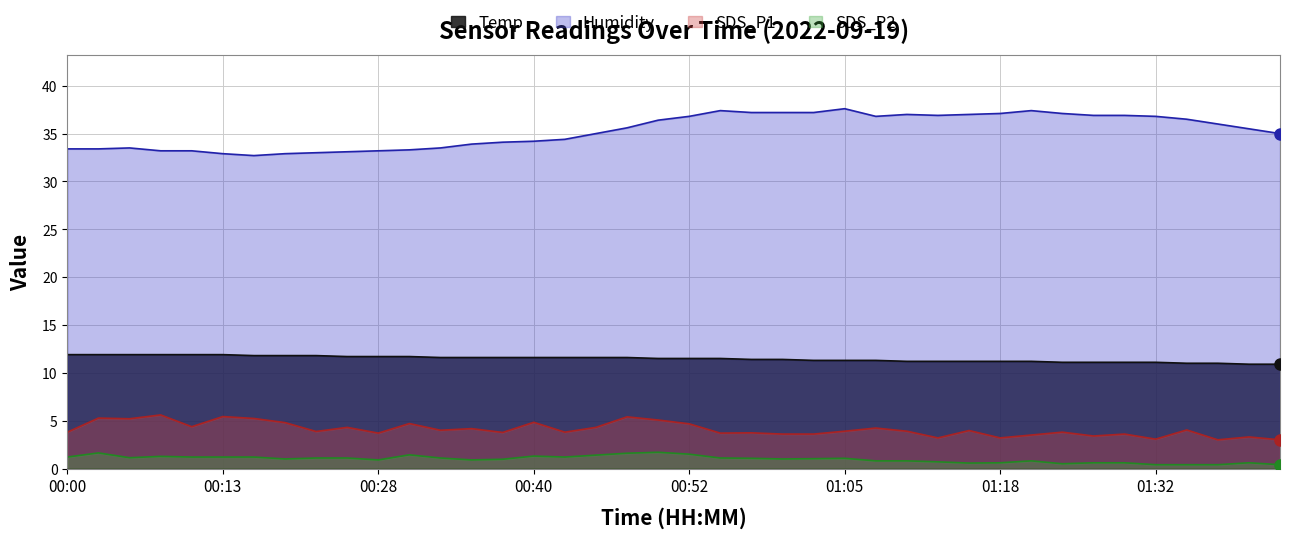

At 00:52, list the series in order from smallest to largest.

SDS_P2, SDS_P1, Temp, Humidity